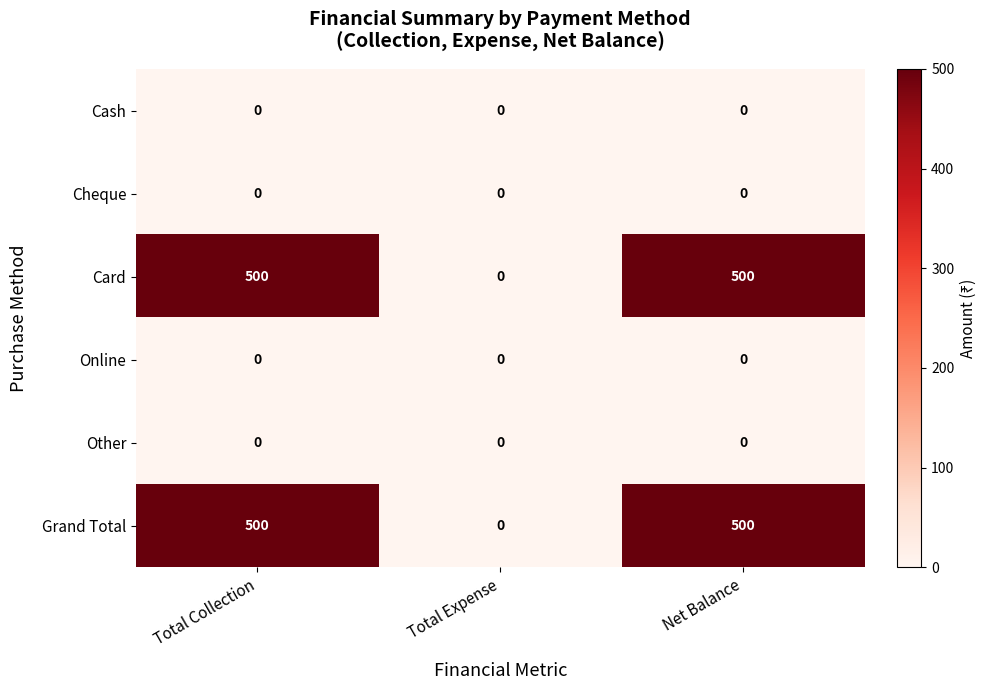

The Cash series shows 0 at Total Expense. True or false?

True